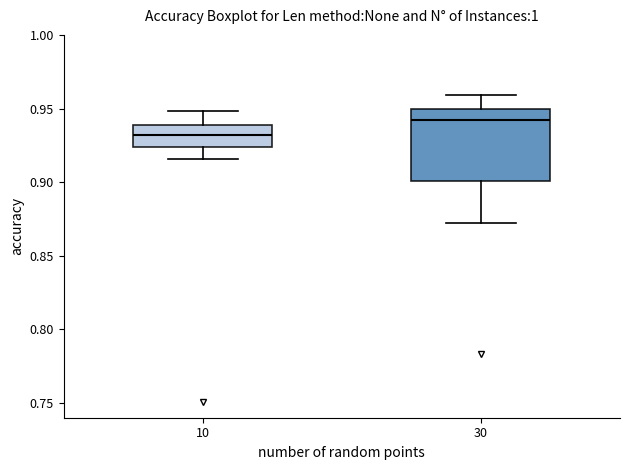

Reading left to right, read every box against the y-axis: the position of its median line, the range the box covers, and the ends of its whiskers. The values are not printed on the chart, so give them approximately, as read against the axis.

10: median 0.930, box 0.925 to 0.940, whiskers 0.915 to 0.950
30: median 0.940, box 0.900 to 0.950, whiskers 0.870 to 0.960